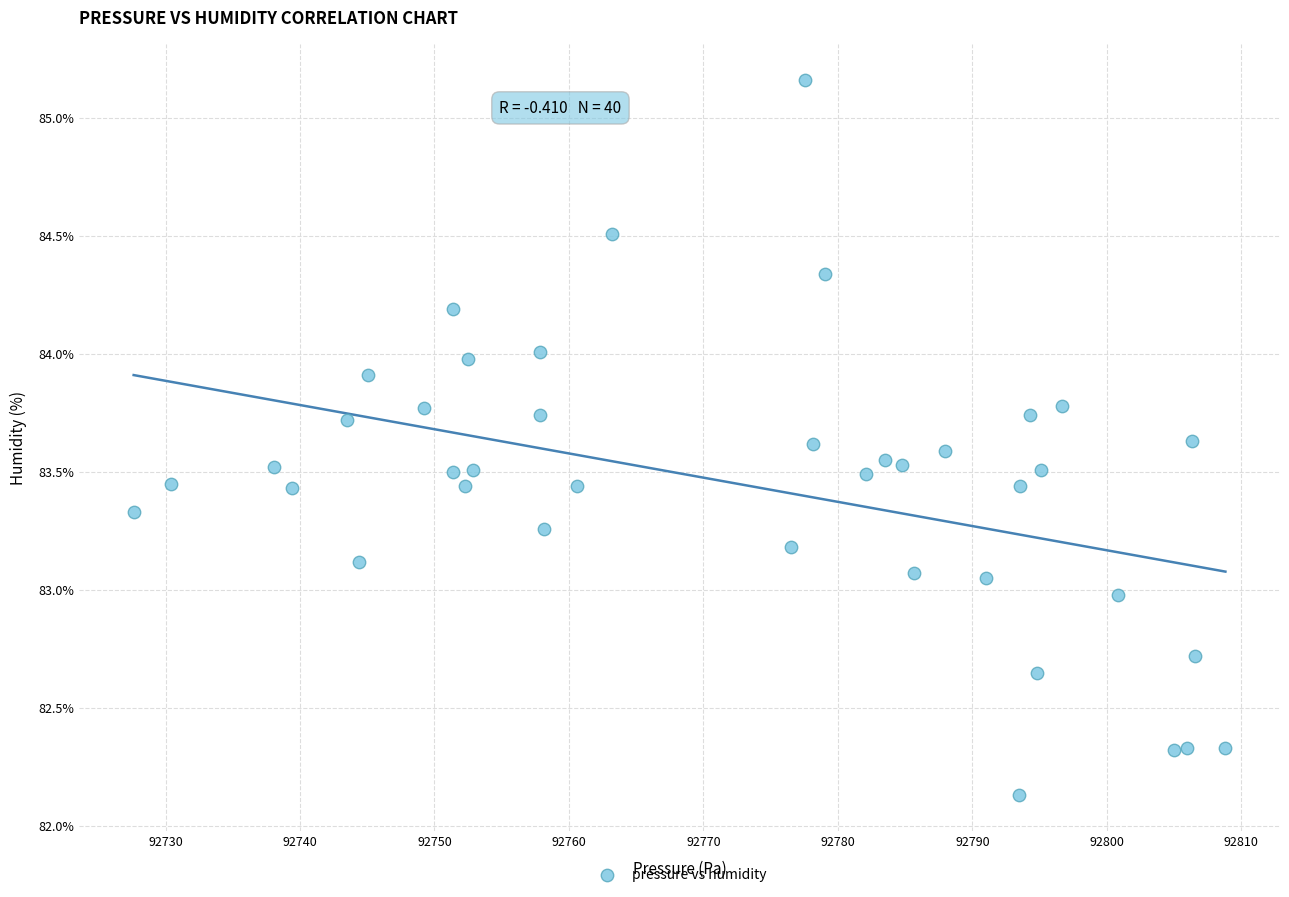

What is the range of X values (max minus min)?

81.2